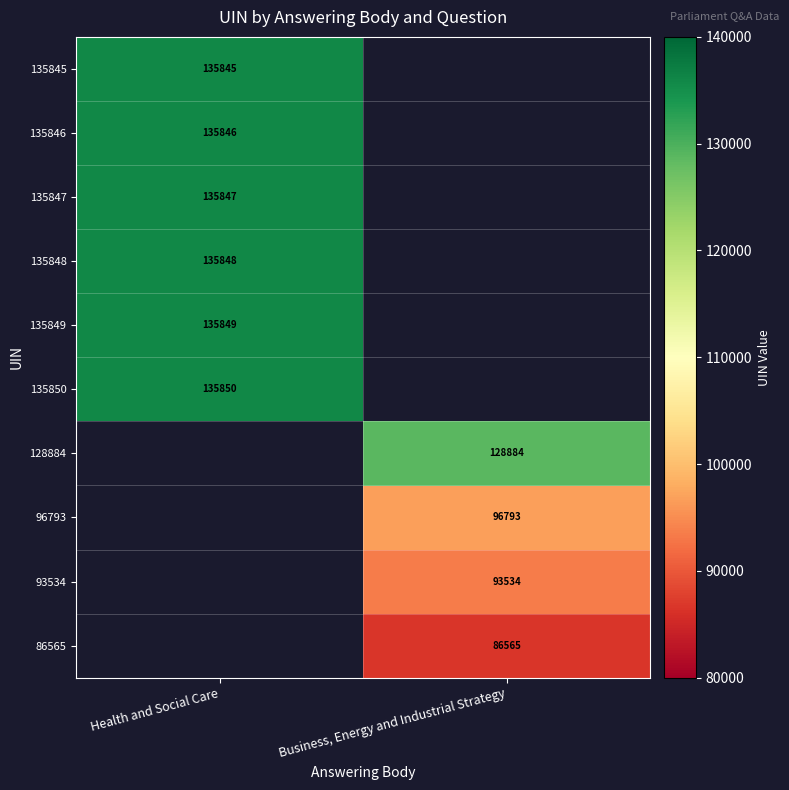

The 135849 series shows 80220 at Health and Social Care. True or false?

False